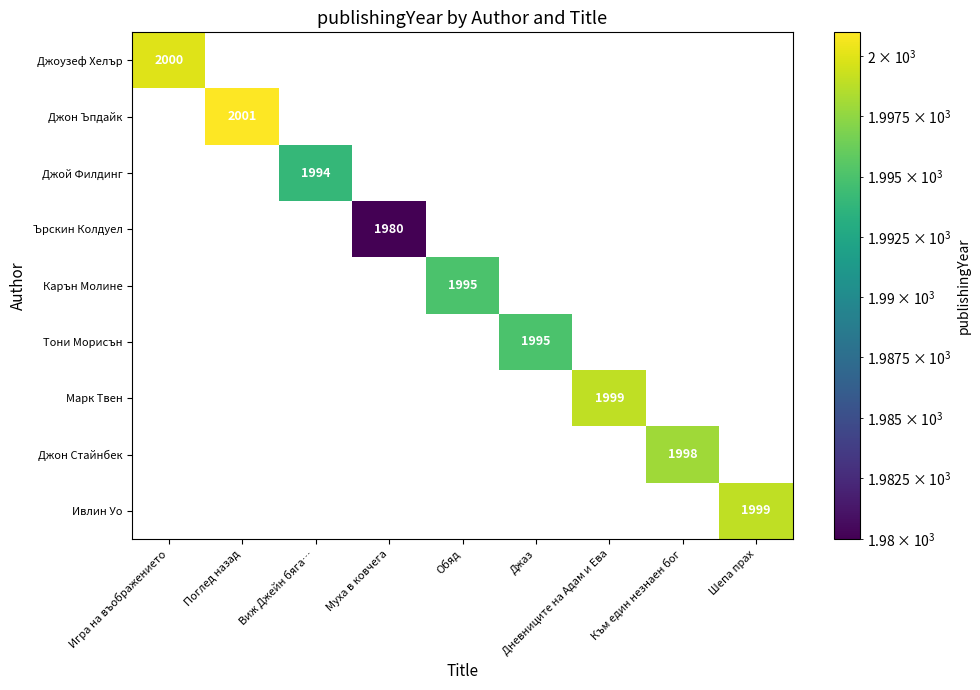

How many positive values does the Джон Ъпдайк series have?

1